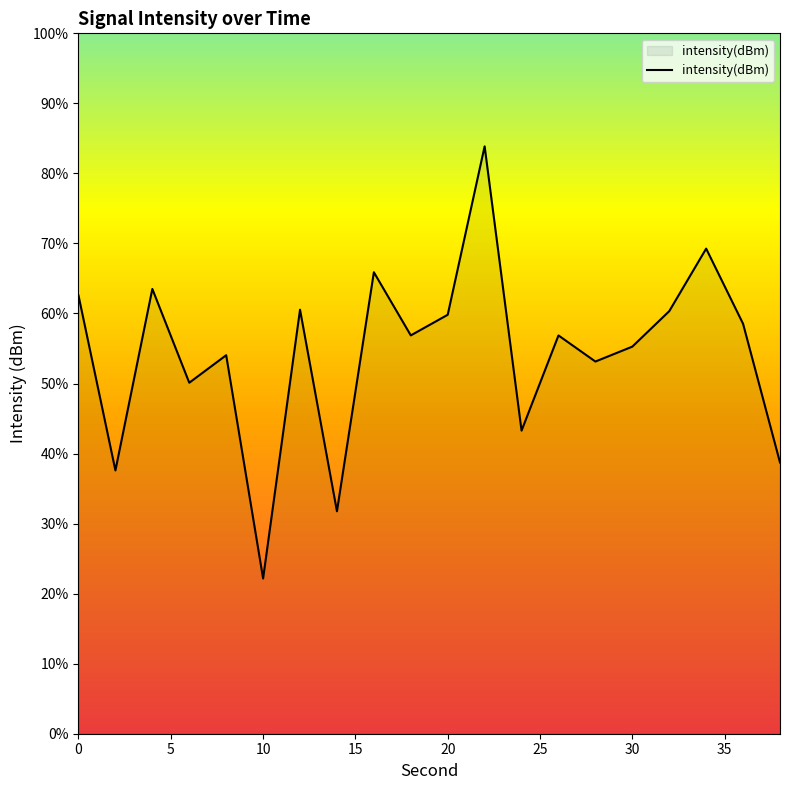

At which category does the data reach its first local peak?

4